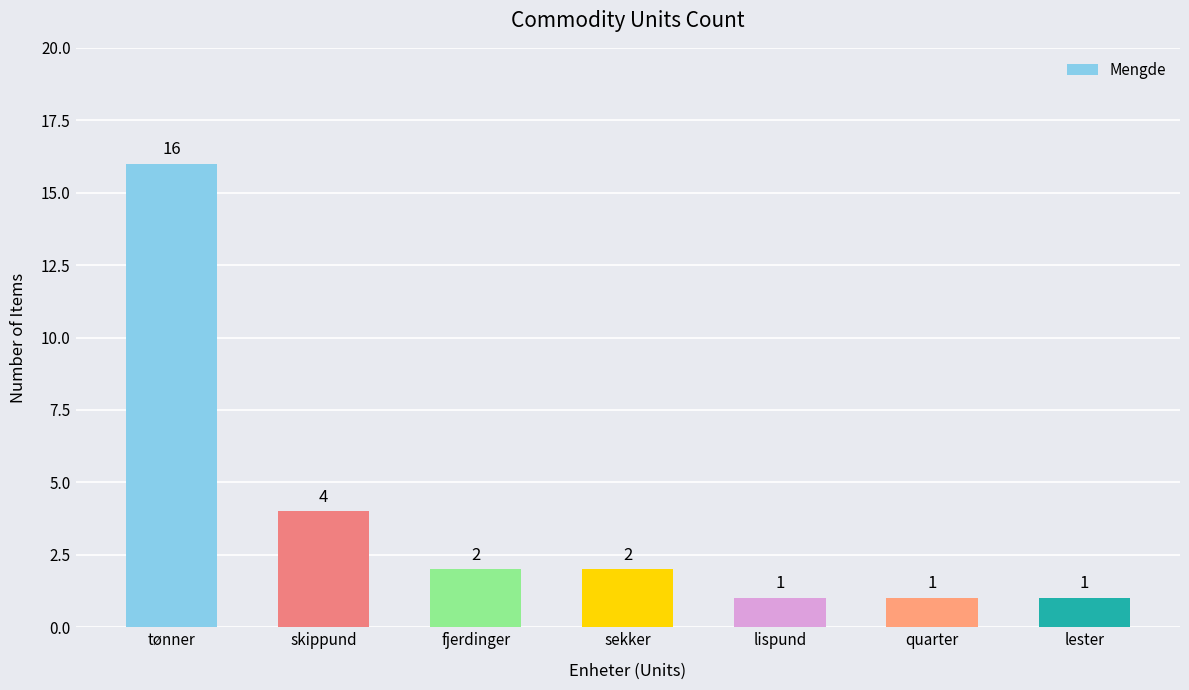

Reading left to right, transcribe all the data shown in this chart.

tønner=16	skippund=4	fjerdinger=2	sekker=2	lispund=1	quarter=1	lester=1